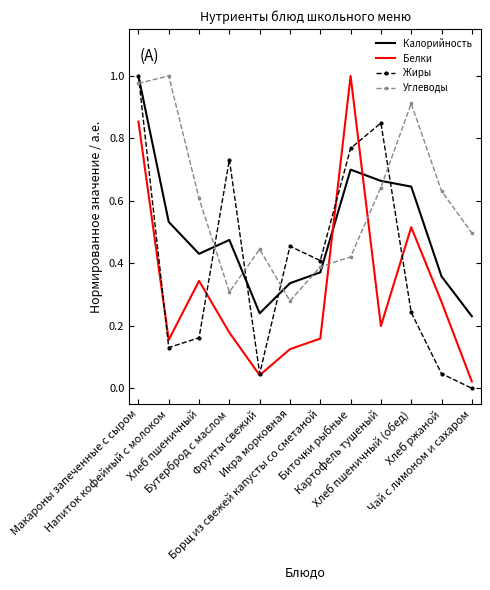

List the series in order of their overall mean, highest first.

Углеводы, Калорийность, Жиры, Белки